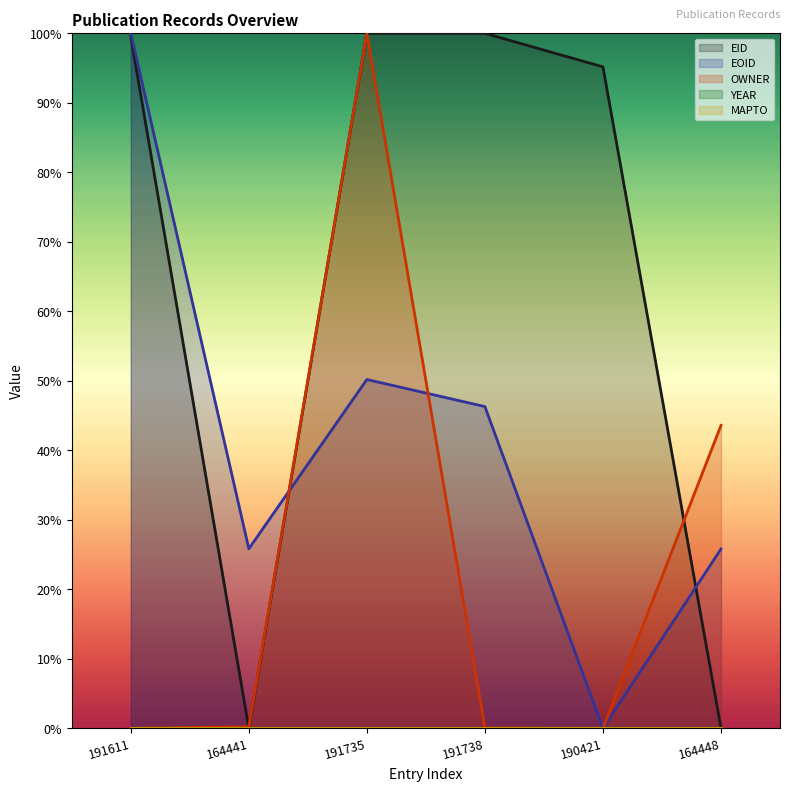

What is the greatest value displayed?

1.0